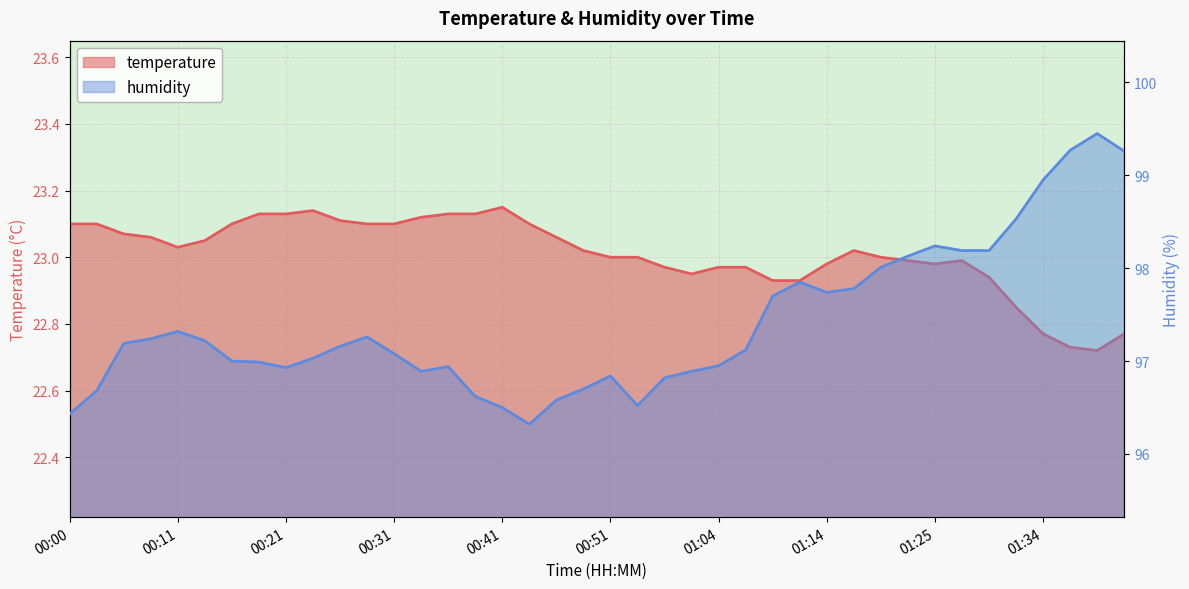

Reading left to right, extract all data points from this chart.

temperature: 00:00=23.1	00:03=23.1	00:06=23.1	00:08=23.1	00:11=23.0	00:13=23.1	00:16=23.1	00:18=23.1	00:21=23.1	00:23=23.1	00:26=23.1	00:28=23.1	00:31=23.1	00:33=23.1	00:36=23.1	00:38=23.1	00:41=23.1	00:43=23.1	00:46=23.1	00:48=23.0	00:51=23.0	00:56=23.0	00:59=23.0	01:01=22.9	01:04=23.0	01:06=23.0	01:09=22.9	01:11=22.9	01:14=23.0	01:16=23.0	01:19=23.0	01:22=23.0	01:25=23.0	01:27=23.0	01:30=22.9	01:32=22.9	01:34=22.8	01:37=22.7	01:39=22.7	01:42=22.8
humidity: 00:00=96.4	00:03=96.7	00:06=97.2	00:08=97.2	00:11=97.3	00:13=97.2	00:16=97.0	00:18=97.0	00:21=96.9	00:23=97.0	00:26=97.2	00:28=97.3	00:31=97.1	00:33=96.9	00:36=96.9	00:38=96.6	00:41=96.5	00:43=96.3	00:46=96.6	00:48=96.7	00:51=96.8	00:56=96.5	00:59=96.8	01:01=96.9	01:04=97.0	01:06=97.1	01:09=97.7	01:11=97.8	01:14=97.7	01:16=97.8	01:19=98.0	01:22=98.1	01:25=98.2	01:27=98.2	01:30=98.2	01:32=98.5	01:34=99.0	01:37=99.3	01:39=99.5	01:42=99.3